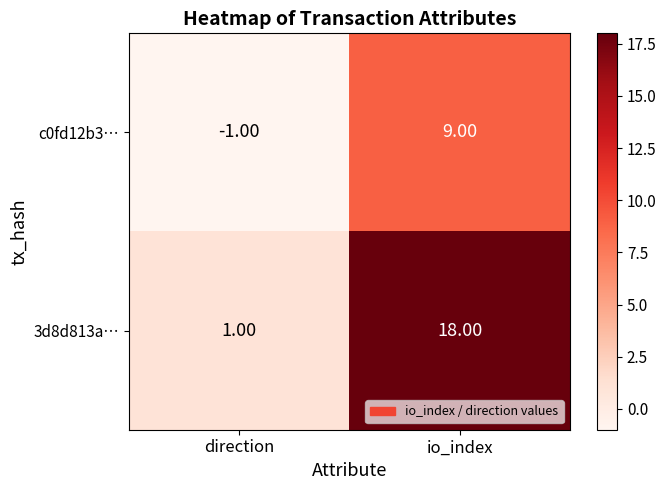

Which series has the widest spread of values?

3d8d813a…